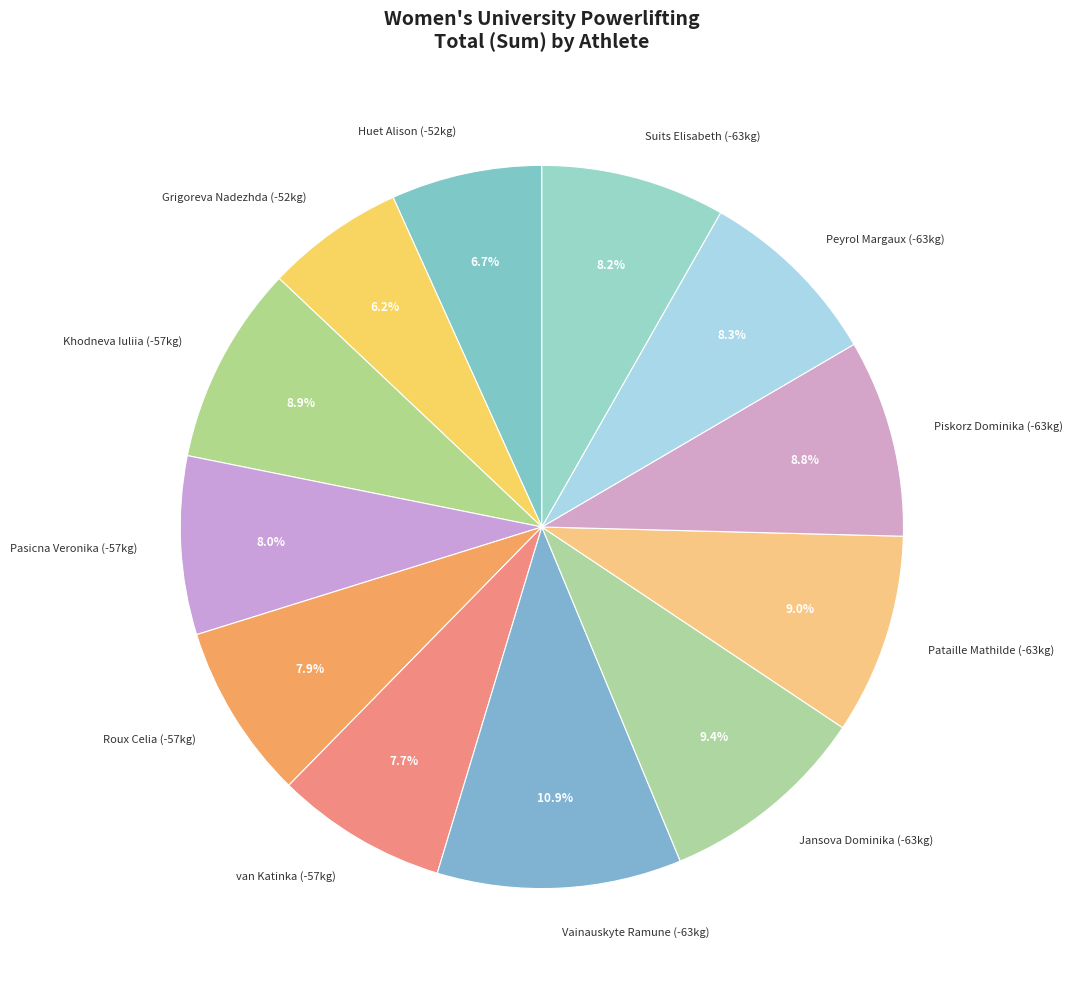

To the nearest percent, what portion does Vainauskyte Ramune (-63kg) represent?

11%